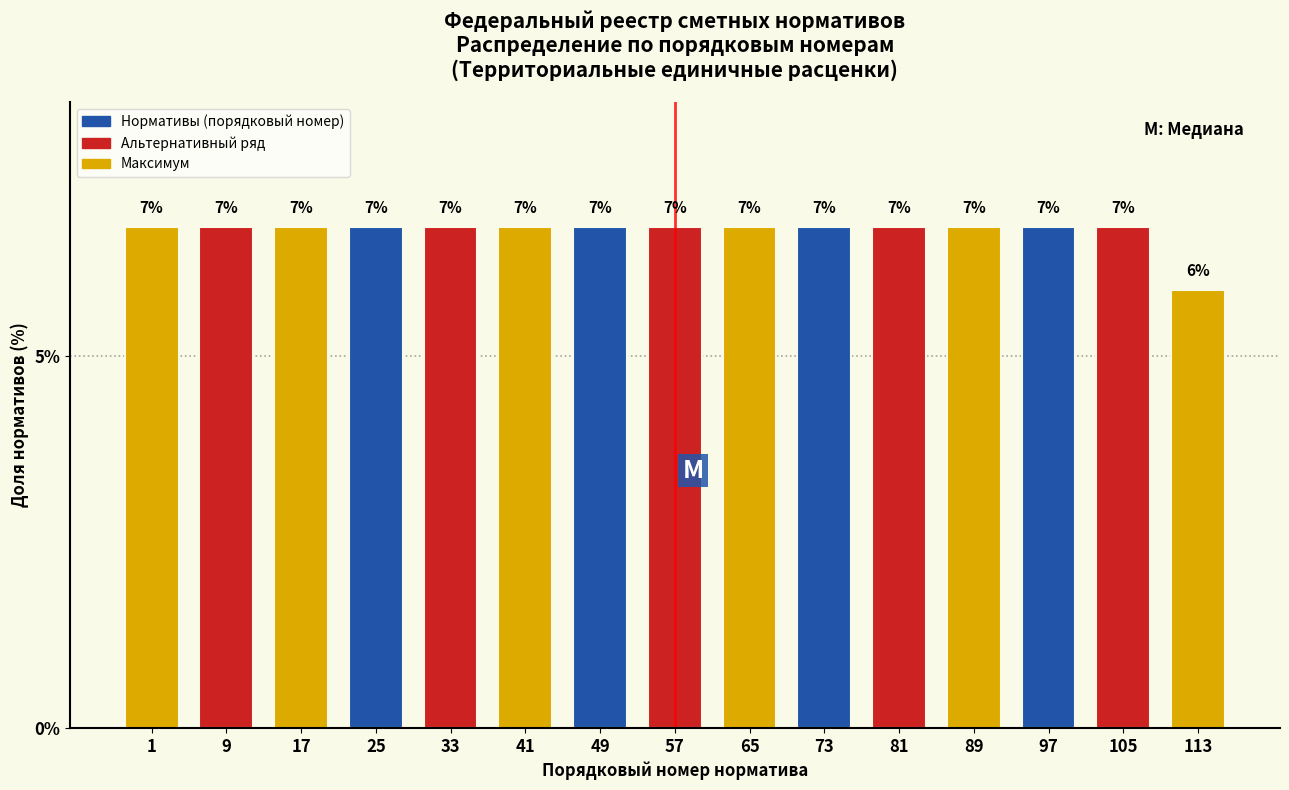

How many bars are there in total?

15